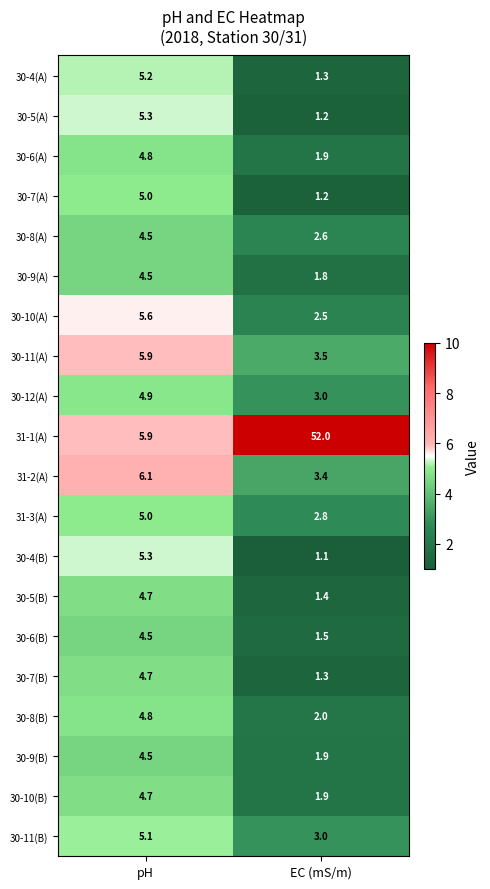

At which category is the sum across all series the highest?

pH